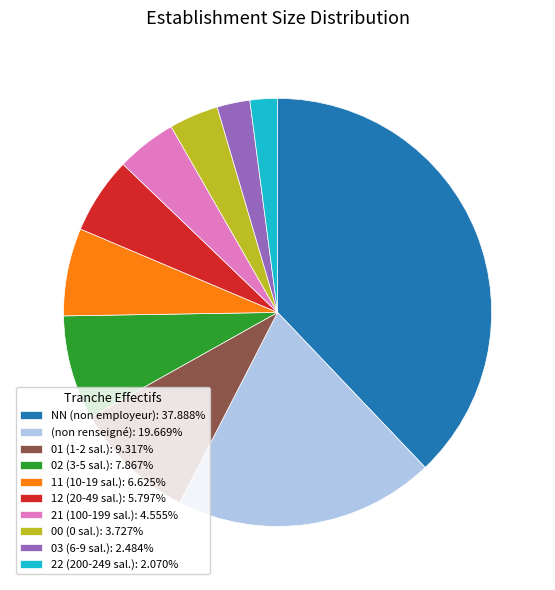

How many segments does this pie chart have?

10